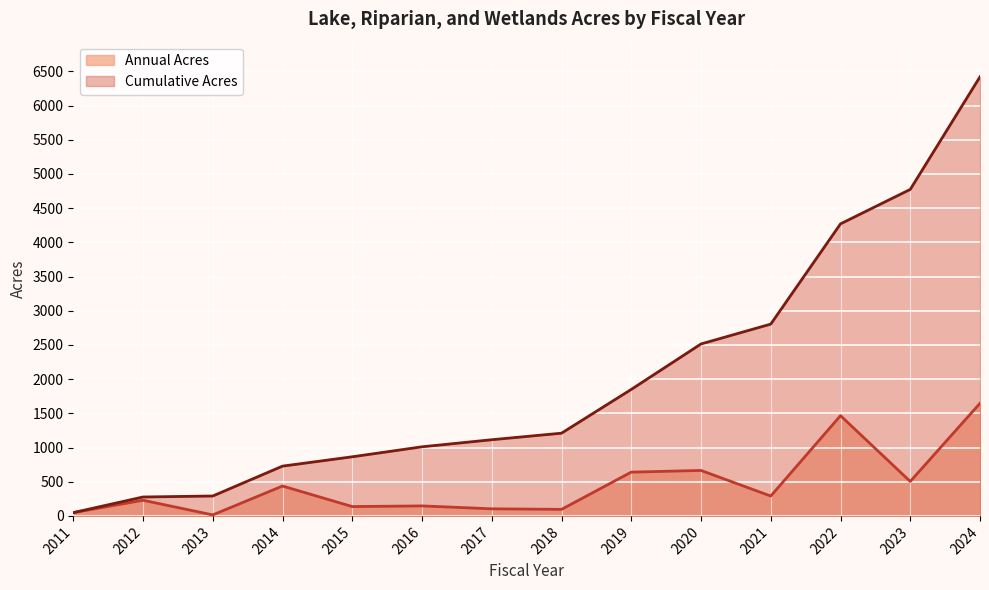

Reading left to right, what are all the values shown in this chart?

Annual Acres: 47.8	228.7	14.5	436.9	136.3	146.1	103.5	95.5	640.0	664.5	290.4	1465.5	503.7	1646.3
Cumulative Acres: 47.8	276.5	291.0	727.9	864.2	1010.3	1113.8	1209.3	1849.3	2513.9	2804.3	4269.8	4773.4	6419.8